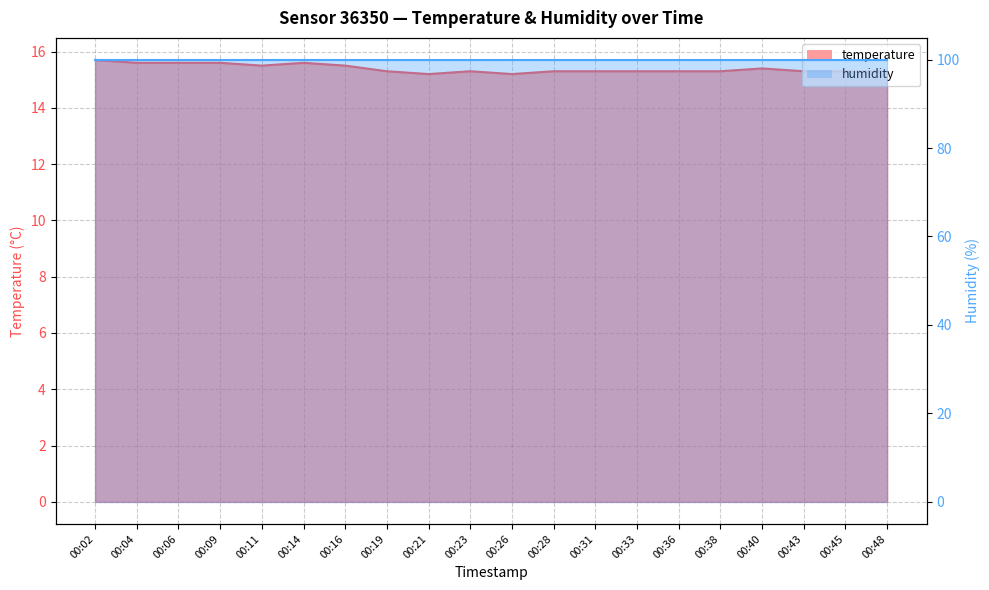

The value at 00:33 is 15.3. True or false?

True